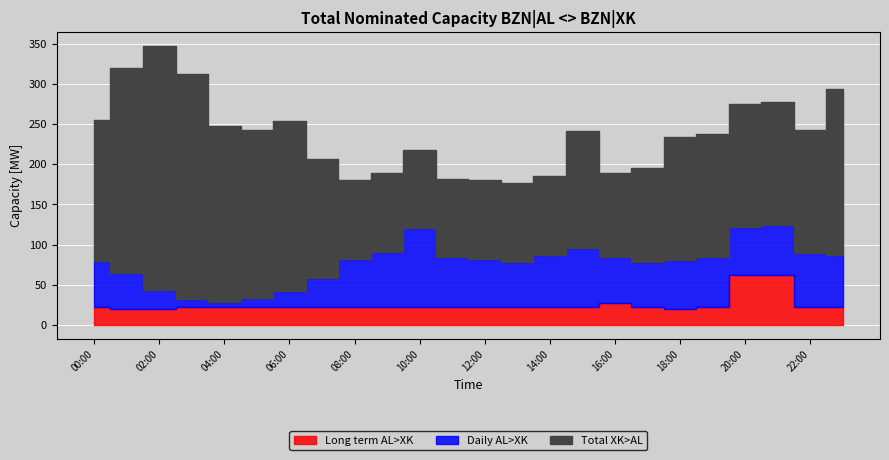

What is the difference between the highest and lowest values at 00:00?

153